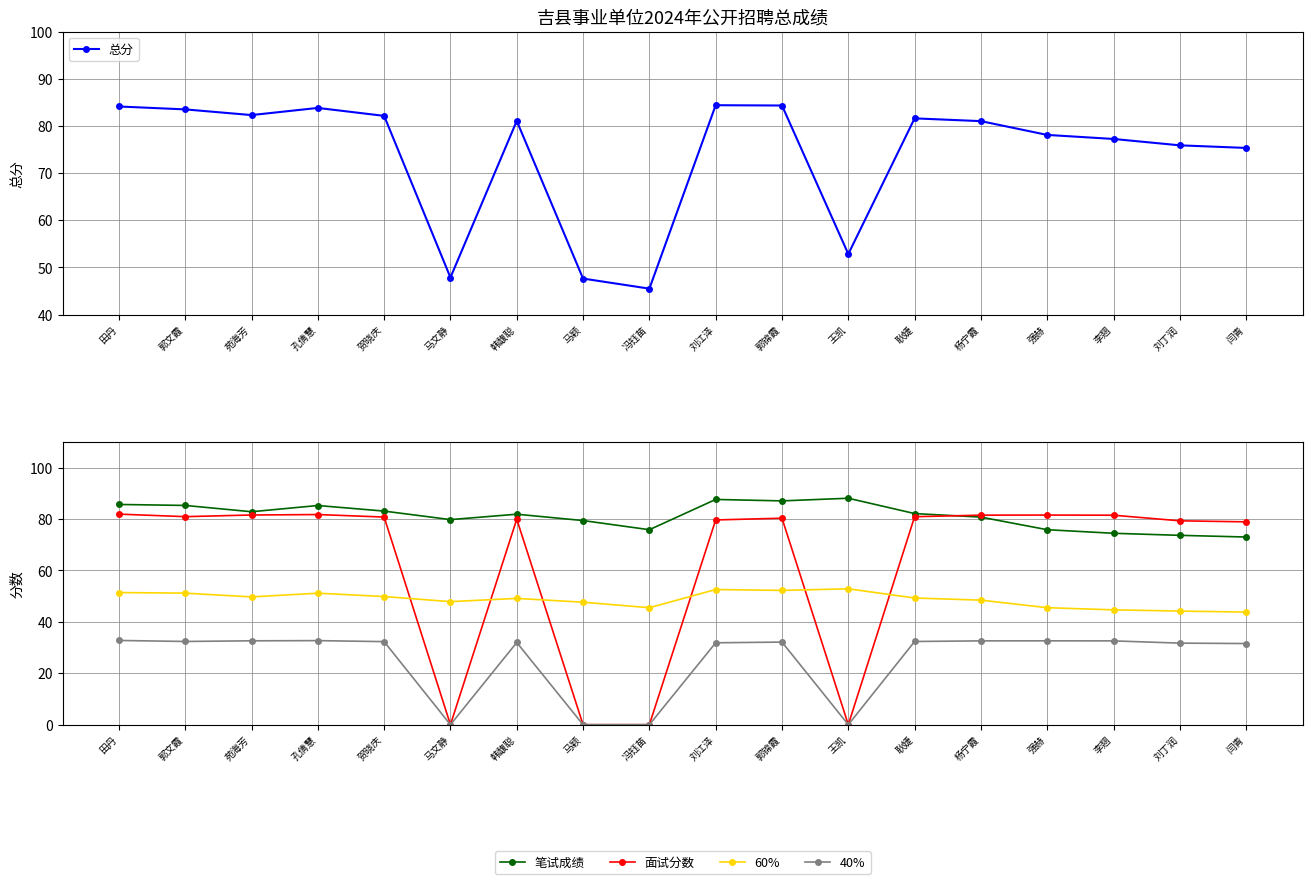

What are all the series names shown in the legend?

总分, 笔试成绩, 面试分数, 60%, 40%